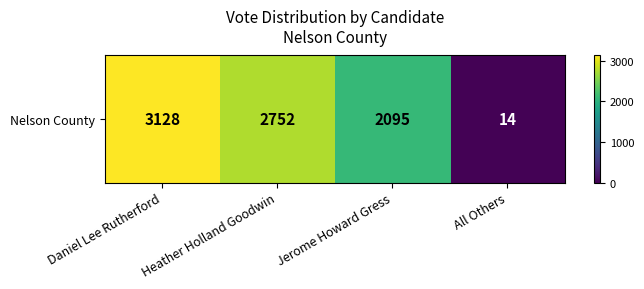

What is the change in value from Heather Holland Goodwin to All Others?

-2738